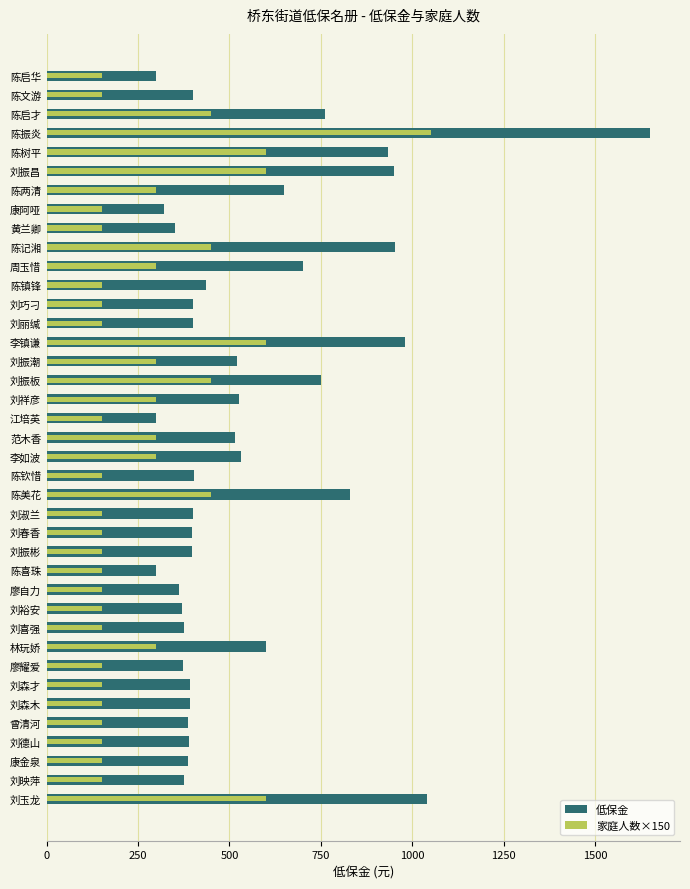

Is it true that 低保金 equals 184 at 曾清河?

False